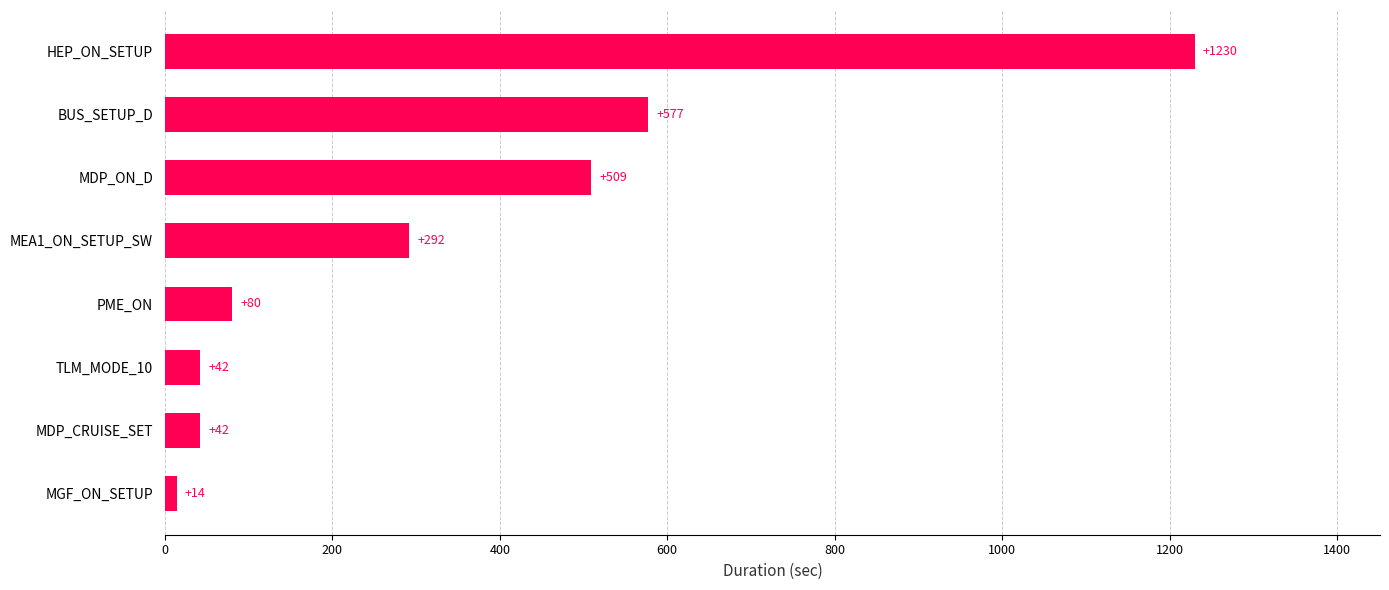

What is the maximum value shown in the chart?

1230